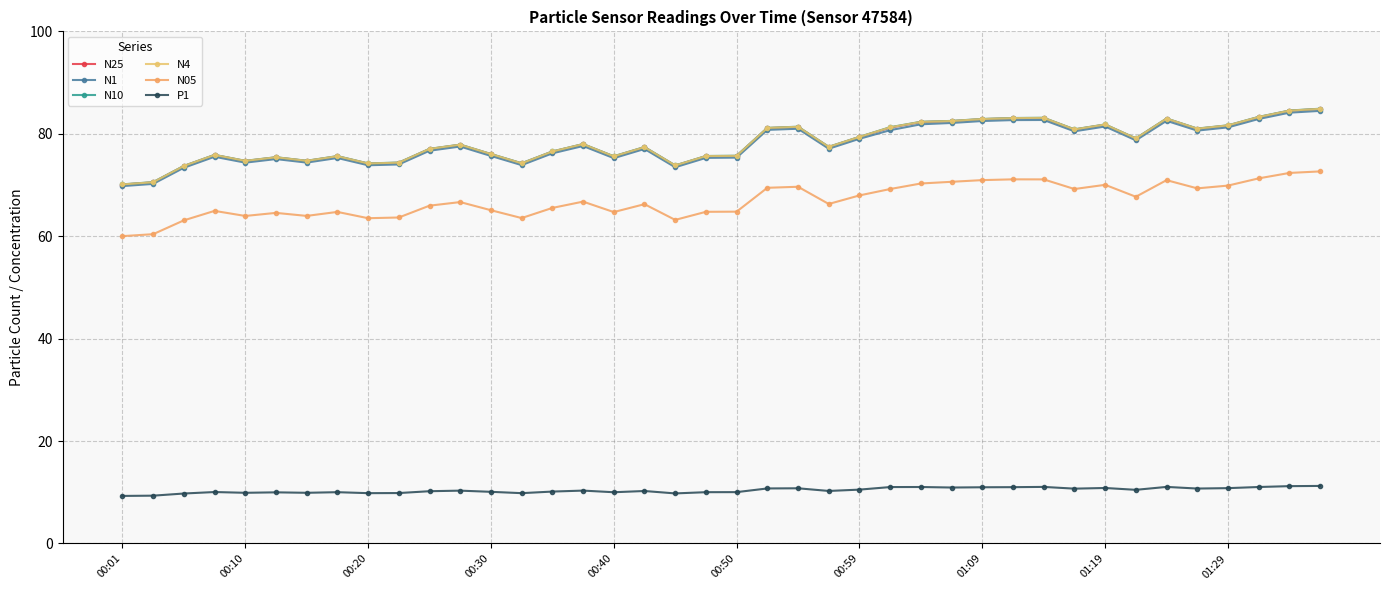

Which series has the widest spread of values?

N10